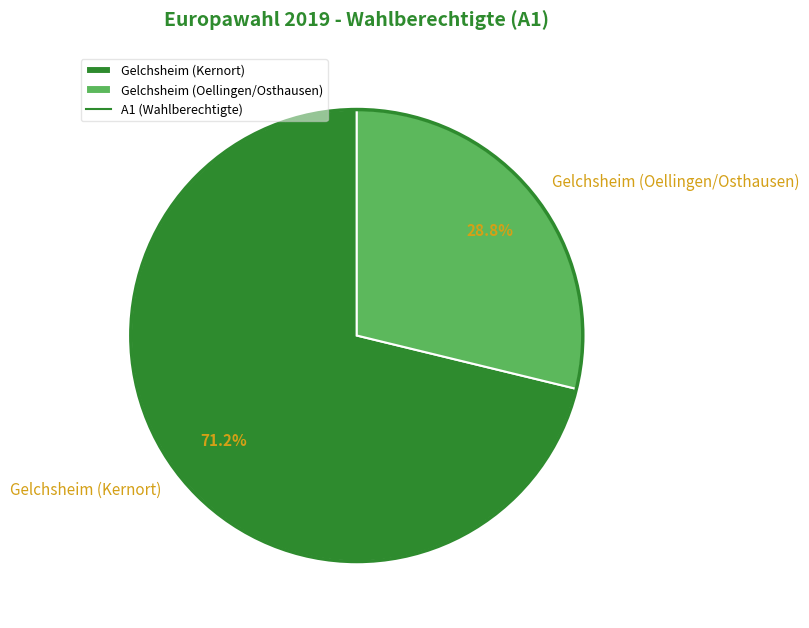

Which category has the smallest portion of the pie?

Gelchsheim (Oellingen/Osthausen)